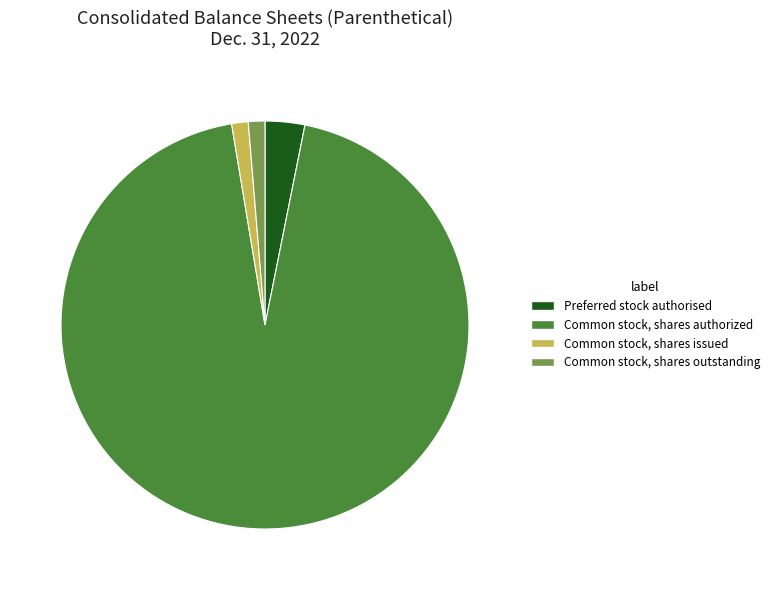

How many slices are in this pie chart?

4